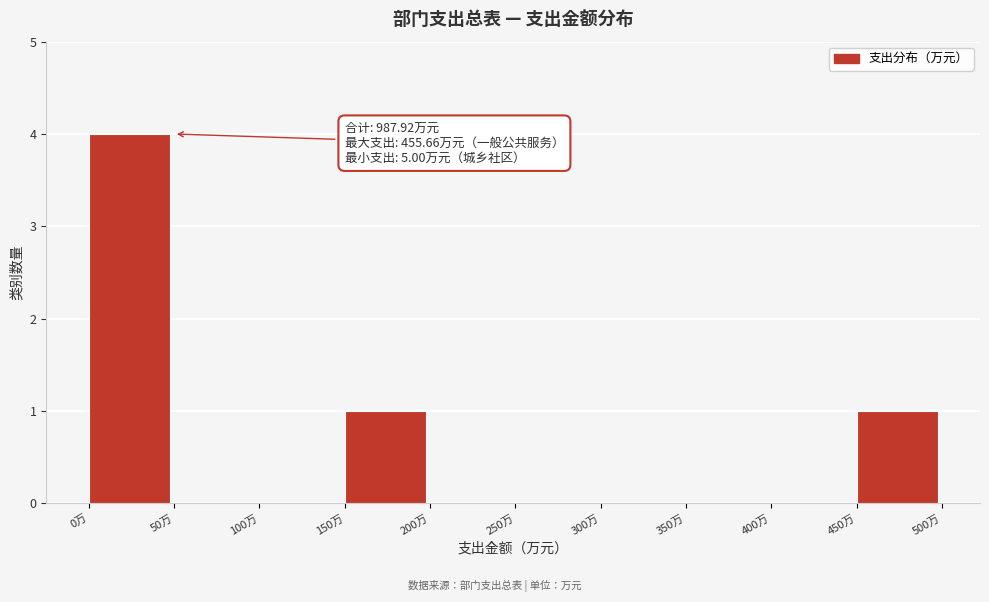

Which range on the x-axis has the tallest bar?

0 to 50